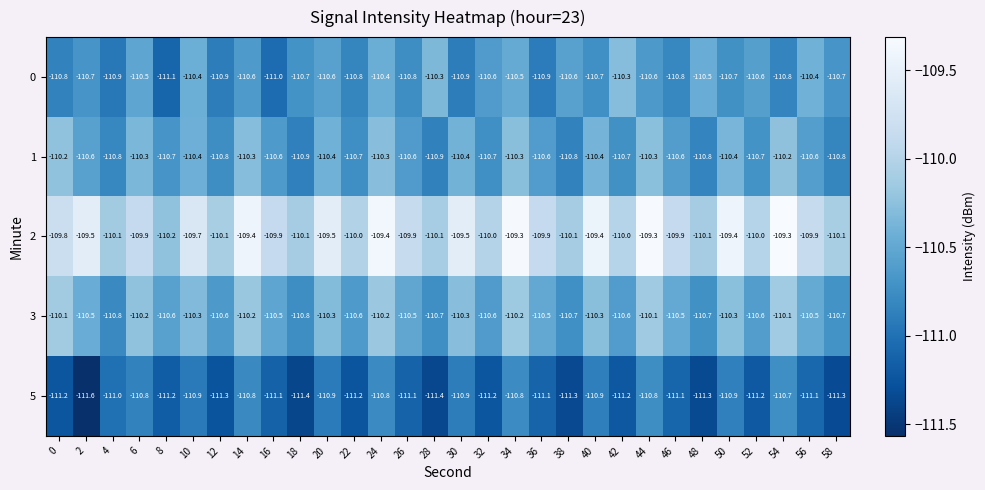

What is the difference between the highest and lowest values at 26?

1.2